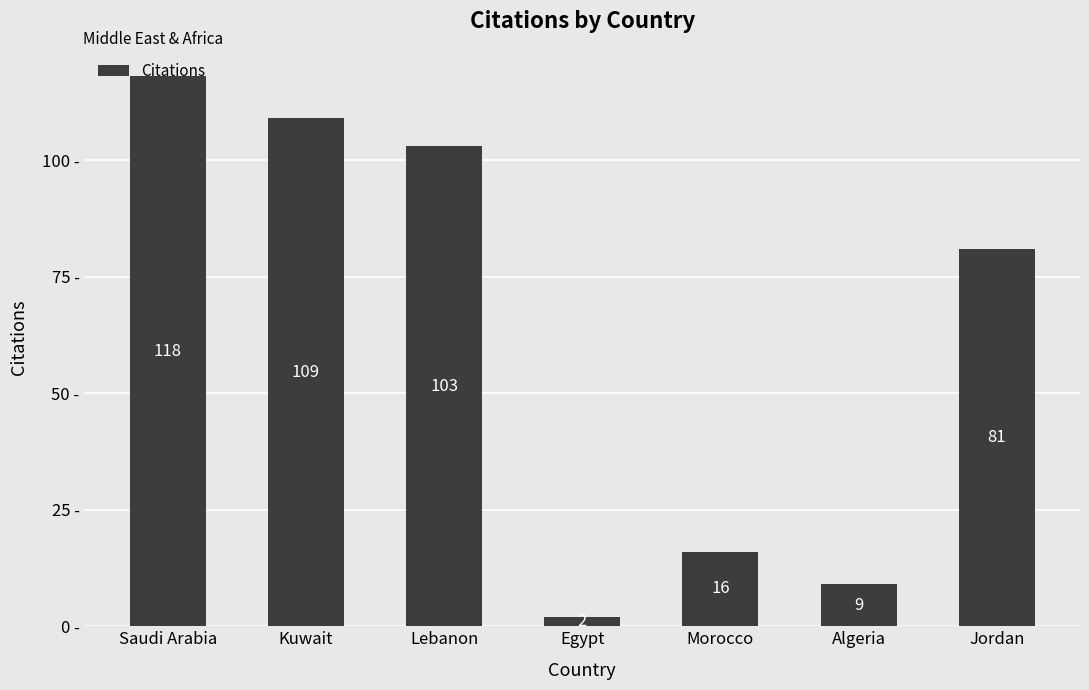

How many bars are there in total?

7